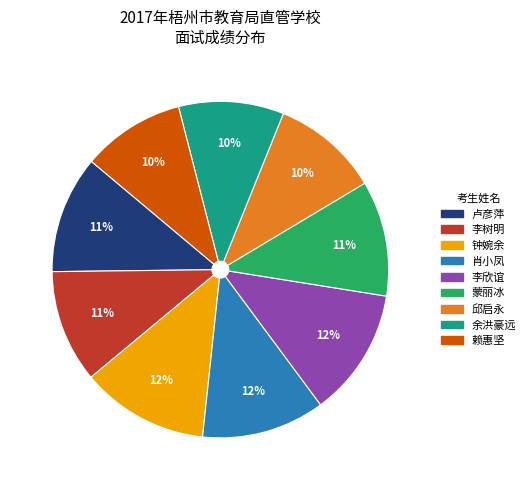

Approximately how many times larger is the value at 卢彦萍 compared to 赖惠坚?

1.1